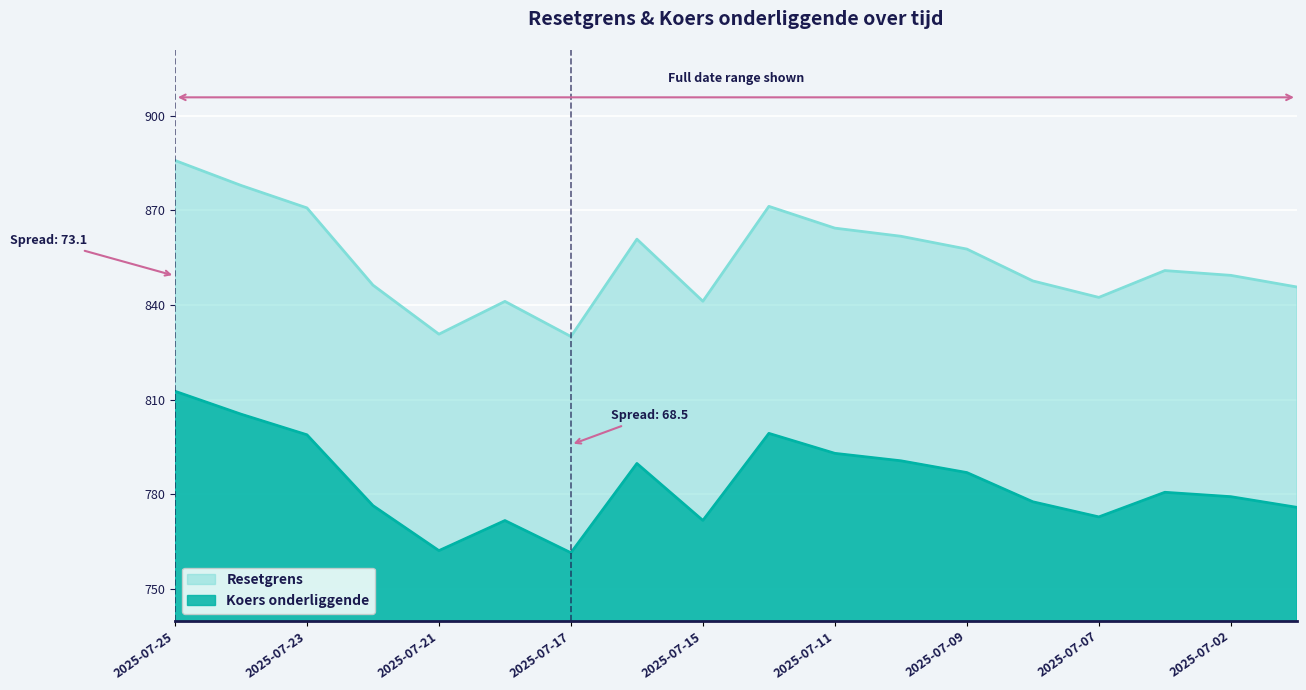

What is the minimum value for Resetgrens?

830.0